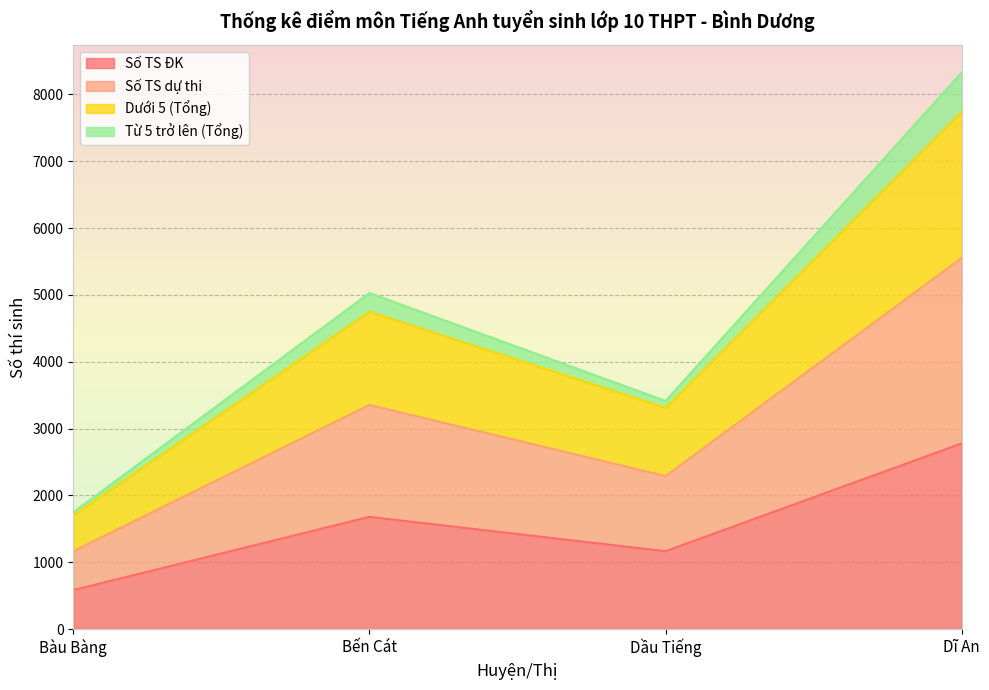

At which label does Số TS ĐK reach its minimum?

Bàu Bàng